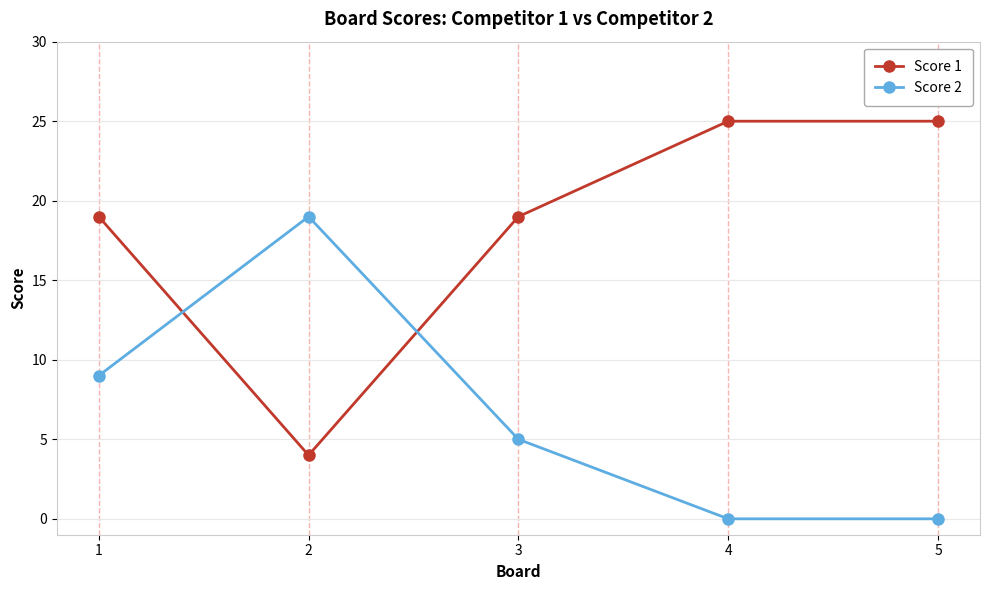

How many intersections are there between Score 2 and Score 1?

2